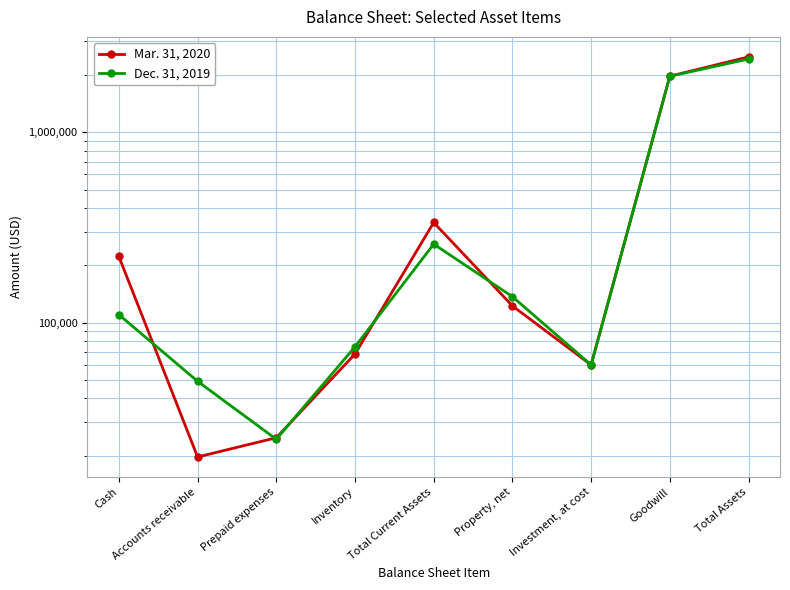

What is the difference between the highest and lowest values at Accounts receivable?

29509